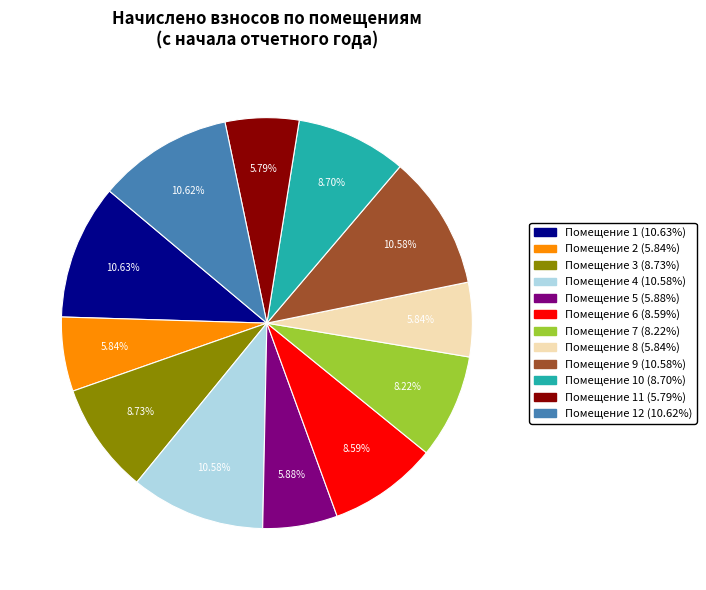

Is there a majority slice in this chart?

No